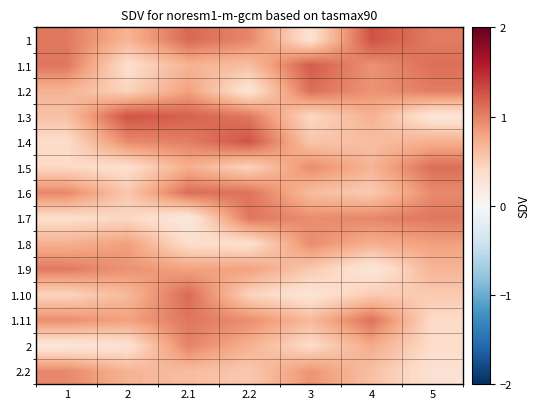

Rank the series by their maximum value, from highest to lowest.

1, 1.3, 1.4, 1.1, 1.10, 1.5, 1.6, 1.2, 1.11, 1.7, 1.9, 2, 2.2, 1.8